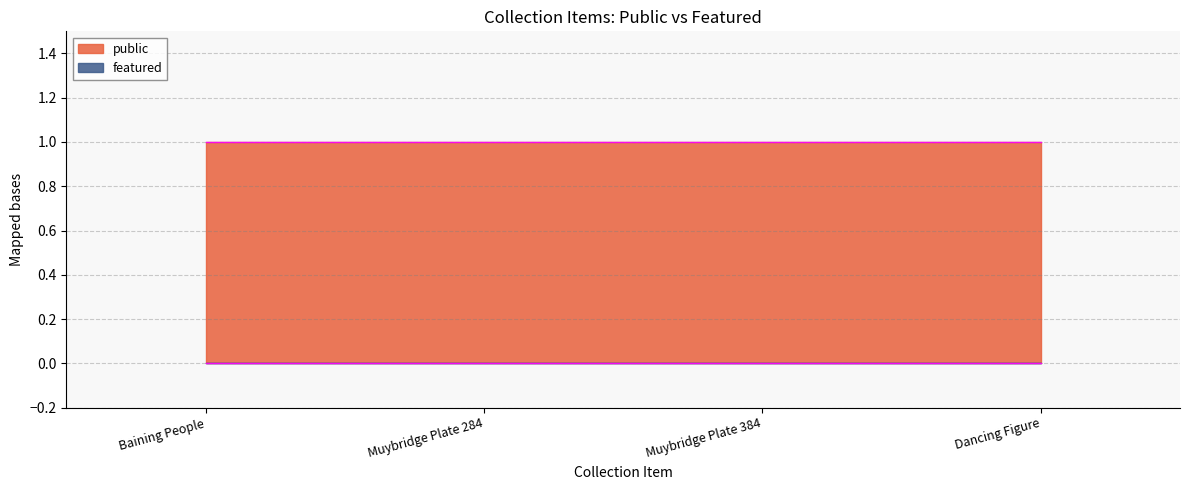

Is it true that public equals 2 at Muybridge Plate 384?

False